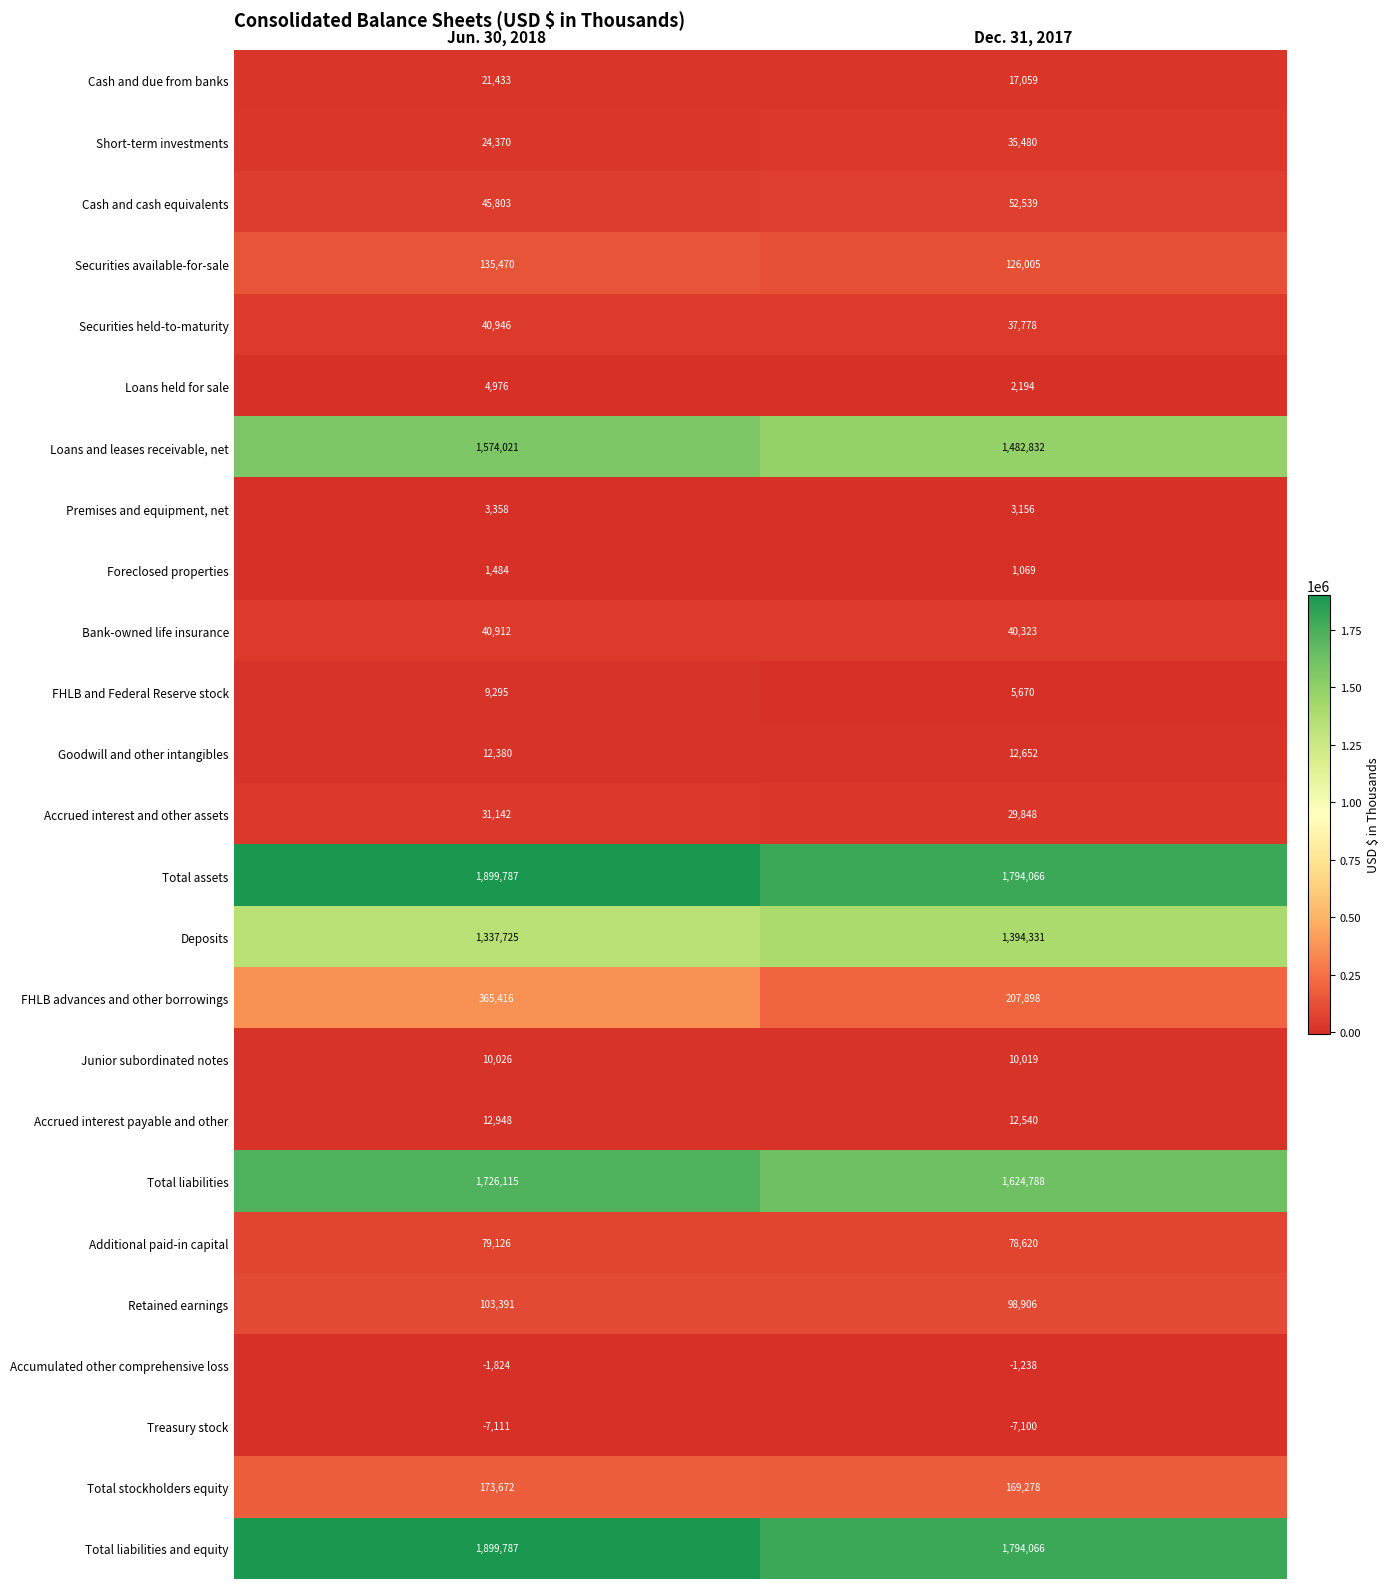

List the labels in order of Premises and equipment, net value, largest first.

Jun. 30, 2018, Dec. 31, 2017